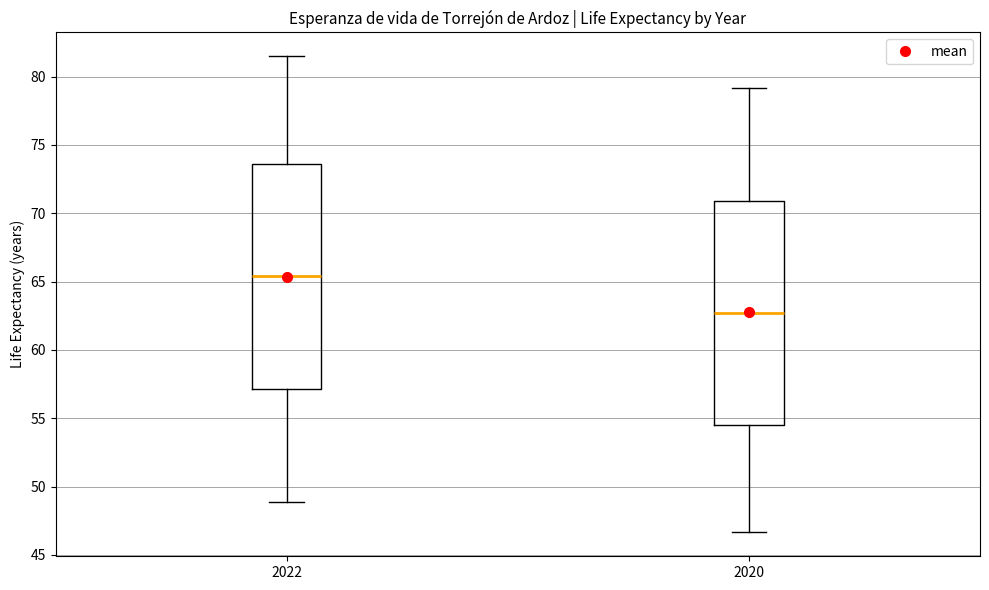

Which box has the lowest median line?

2020